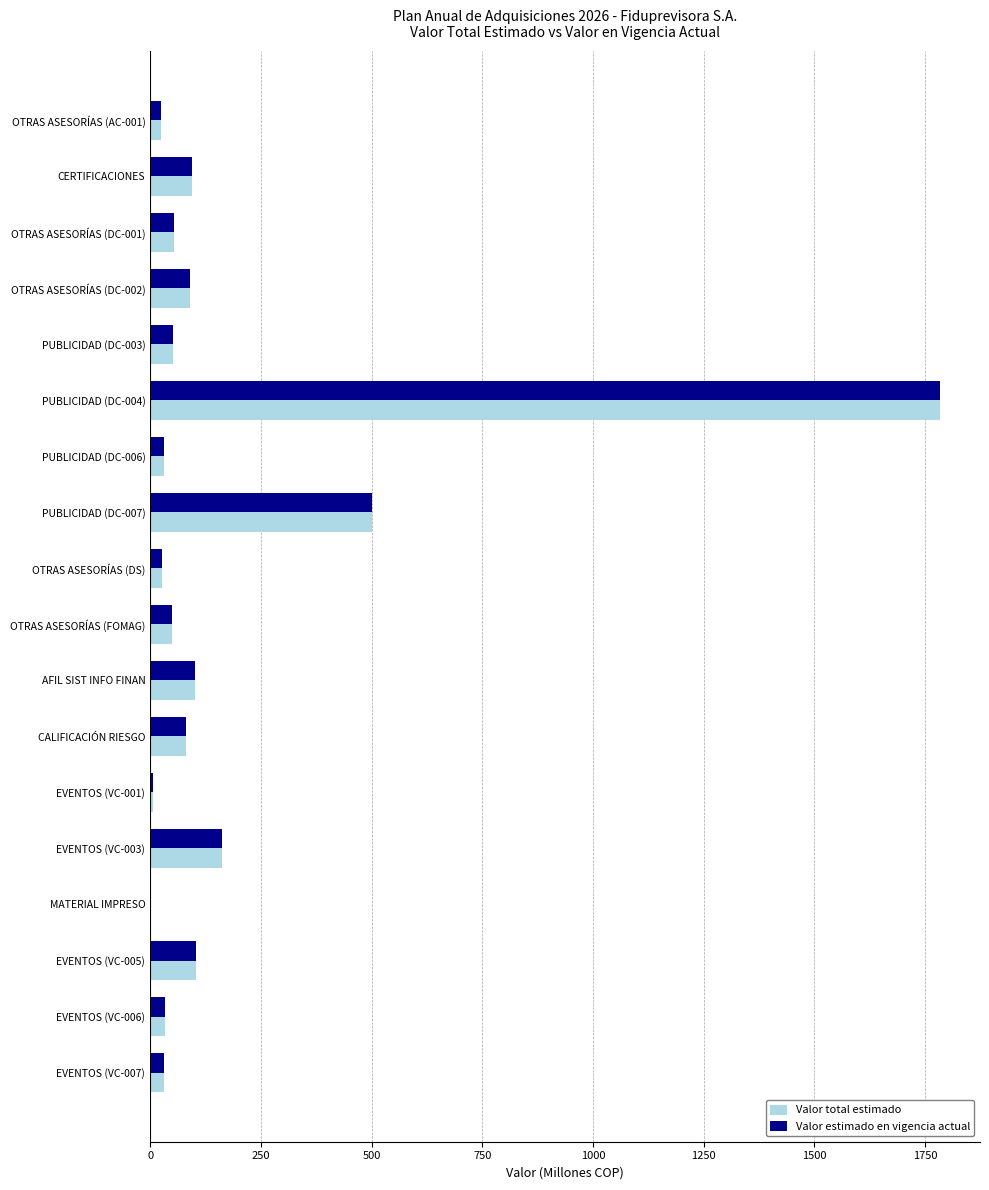

Where is Valor estimado en vigencia actual nearest to the value 893?

PUBLICIDAD (DC-007)